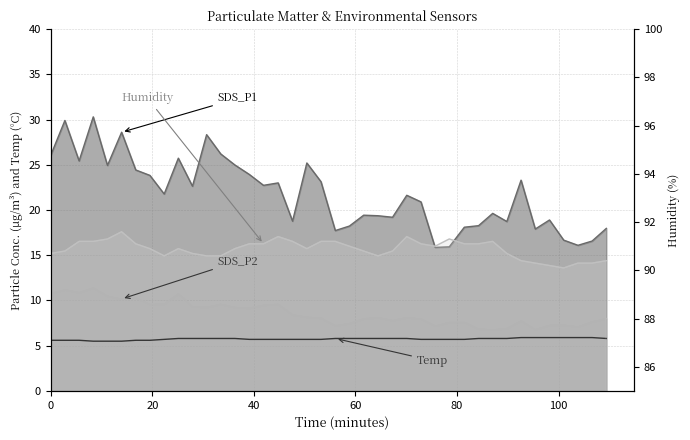

How many values are between 5 and 6?

40